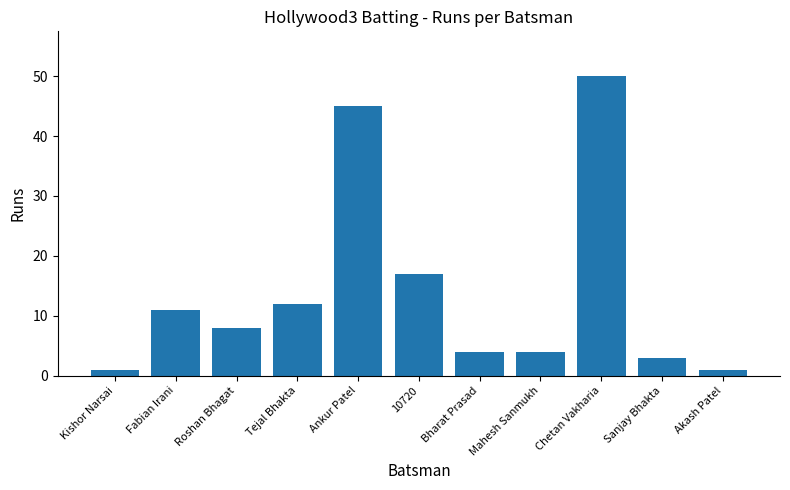

What is the difference between the second highest and minimum values?

44